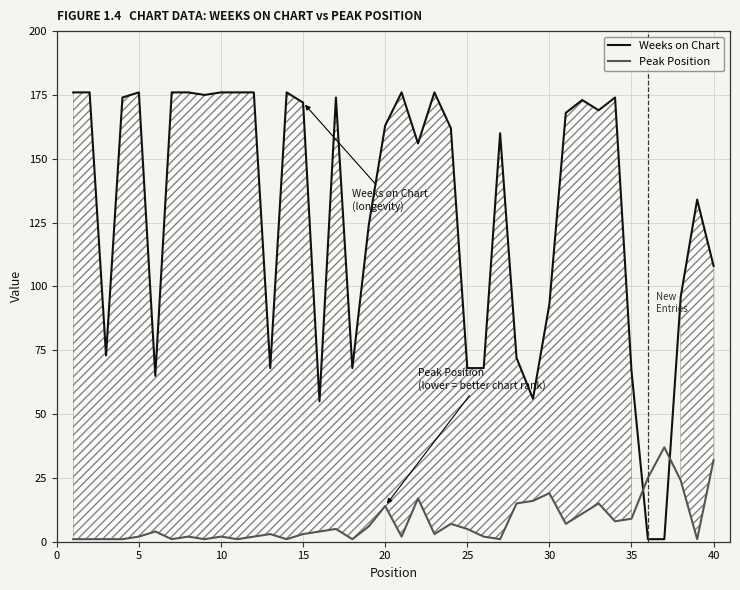

Which series has the largest total across all categories?

Weeks on Chart